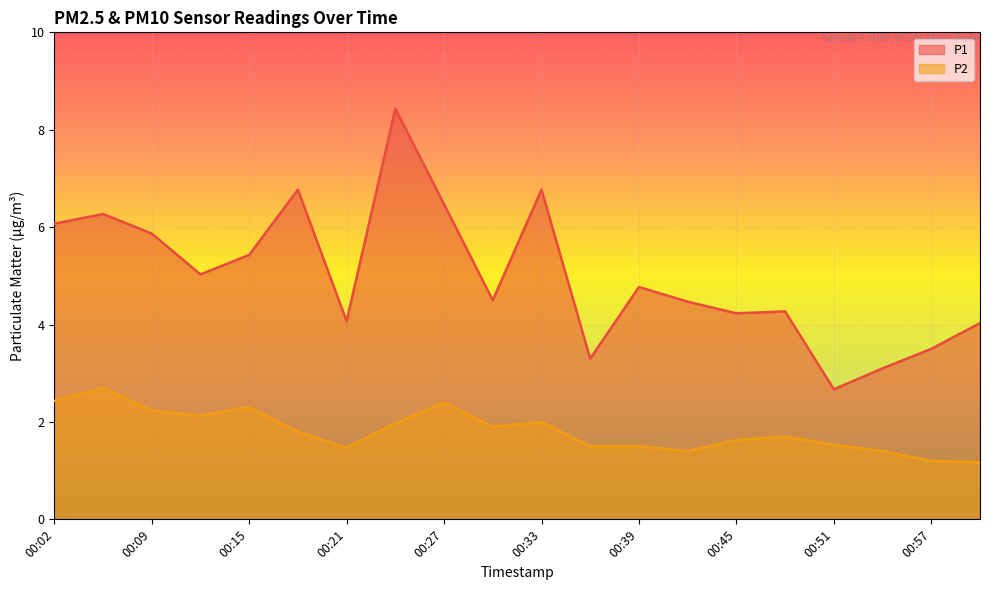

True or false: P1 has more than 2 interior local peaks.

True